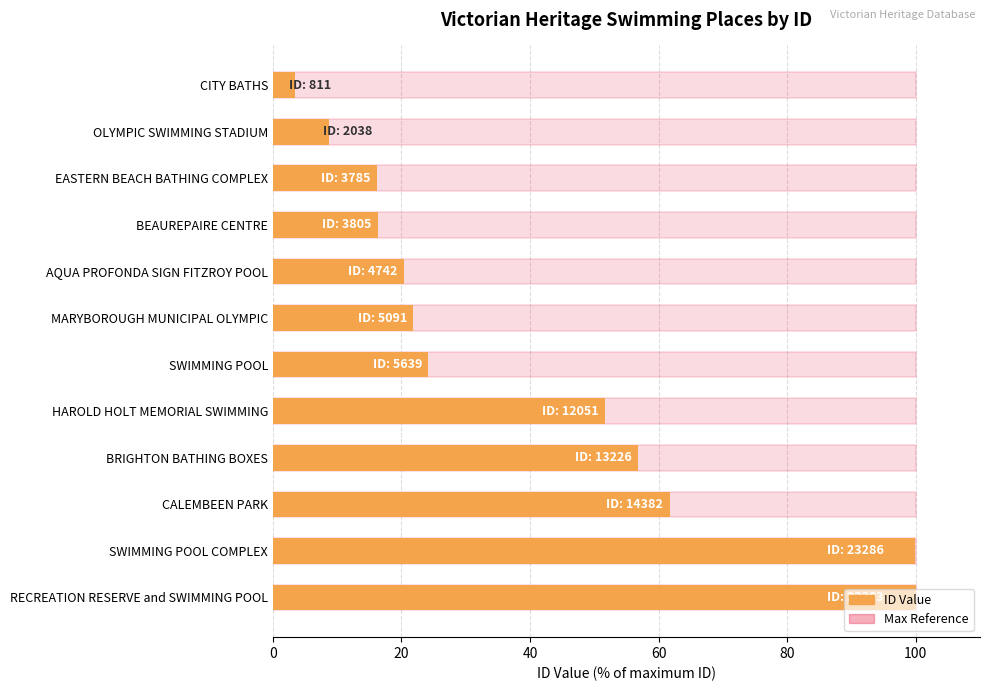

What position from the right is 20?

11